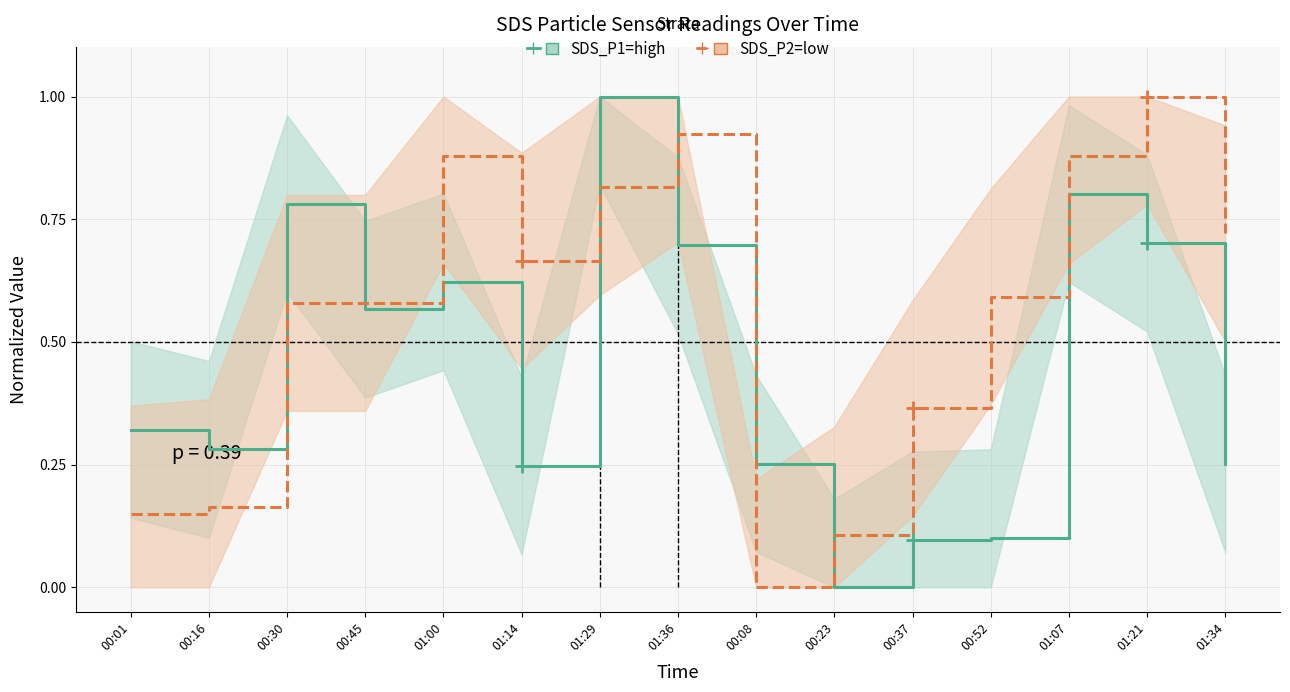

True or false: SDS_P2 (low) has more than 1 points higher than both neighbors.

True